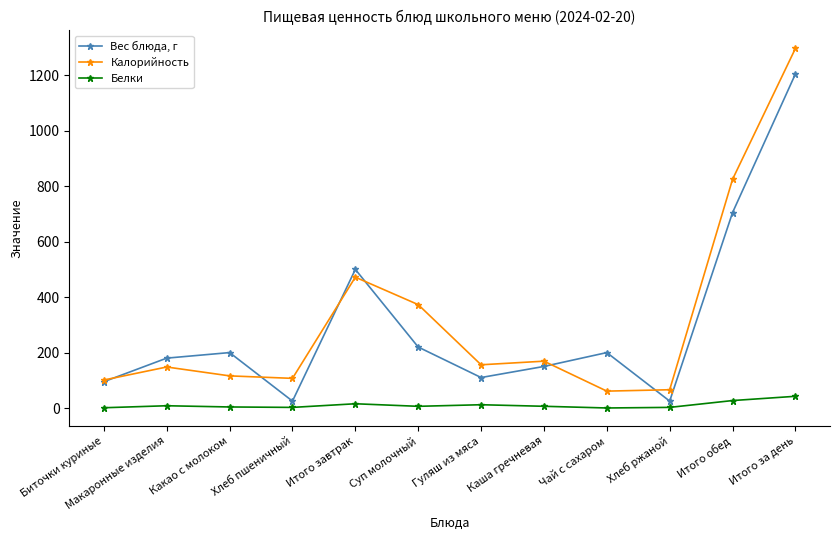

True or false: Калорийность and Белки cross at least once.

False